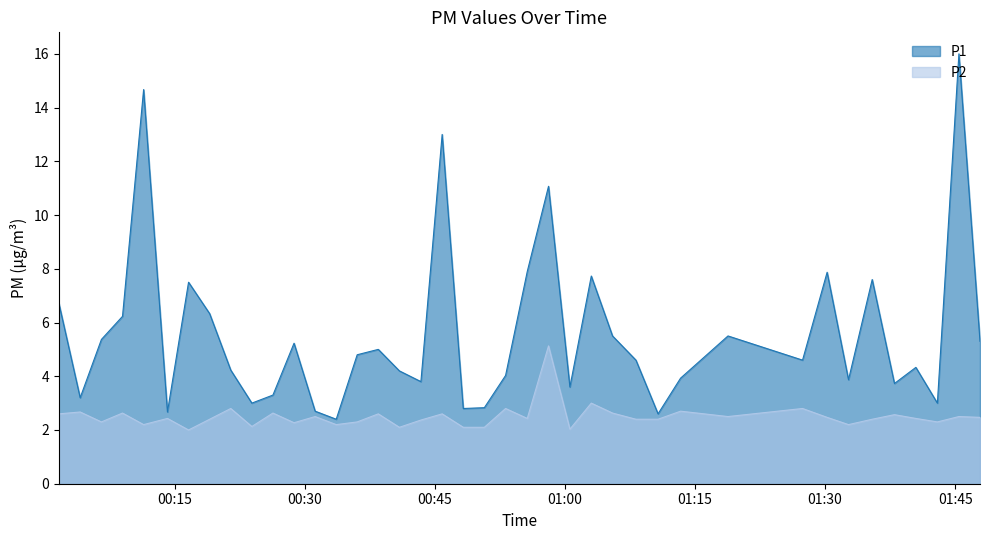

Where is the first local maximum for P1?

2022-08-03T00:11:24